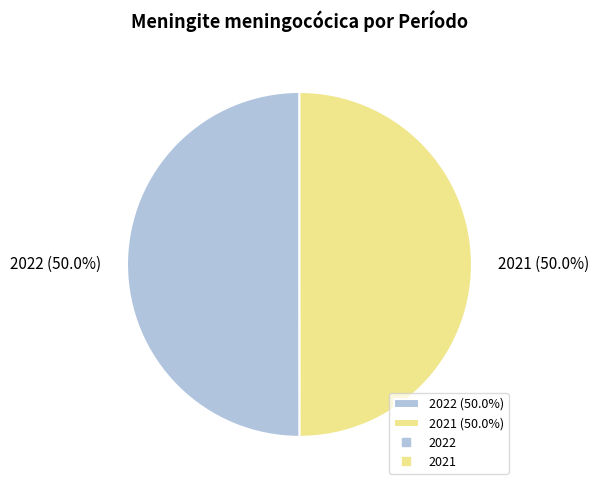

How many slices are in this pie chart?

2